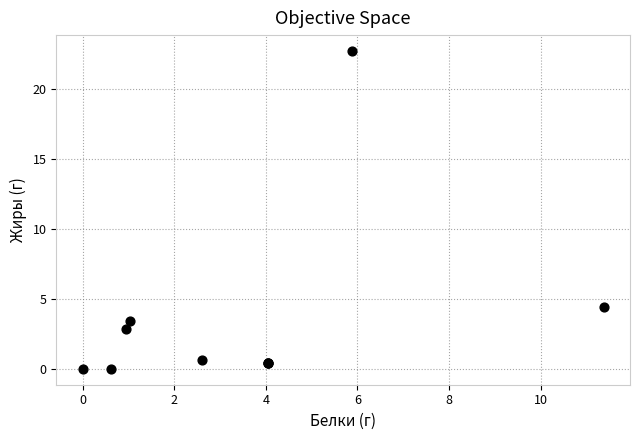

What Y value in the scatter plot is closest to 11?

4.4